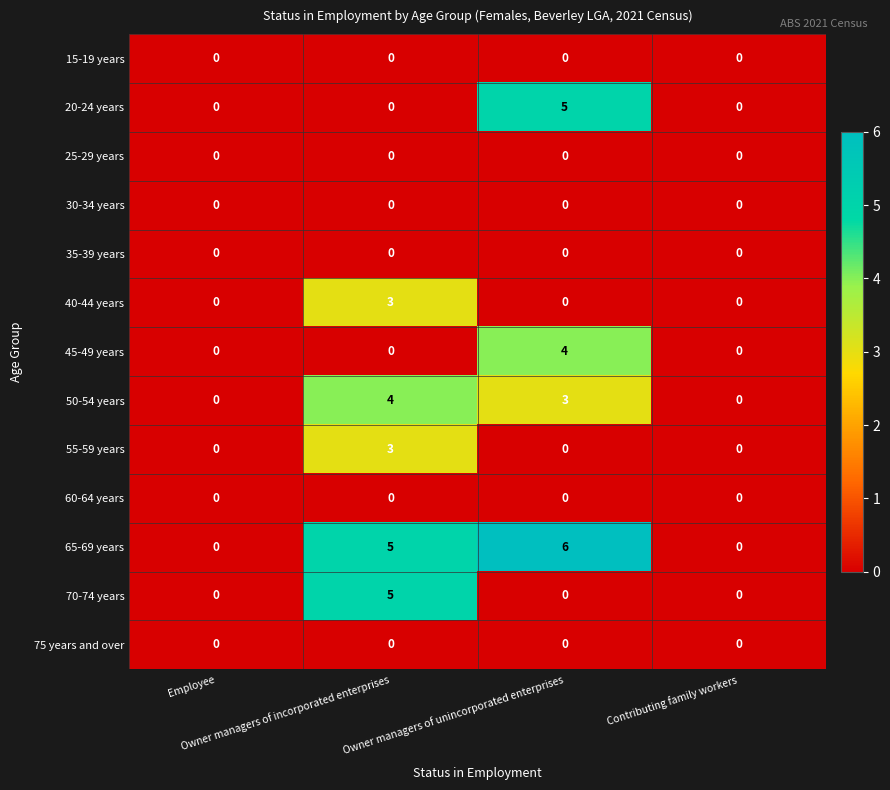

What is the maximum value shown in the chart?

6